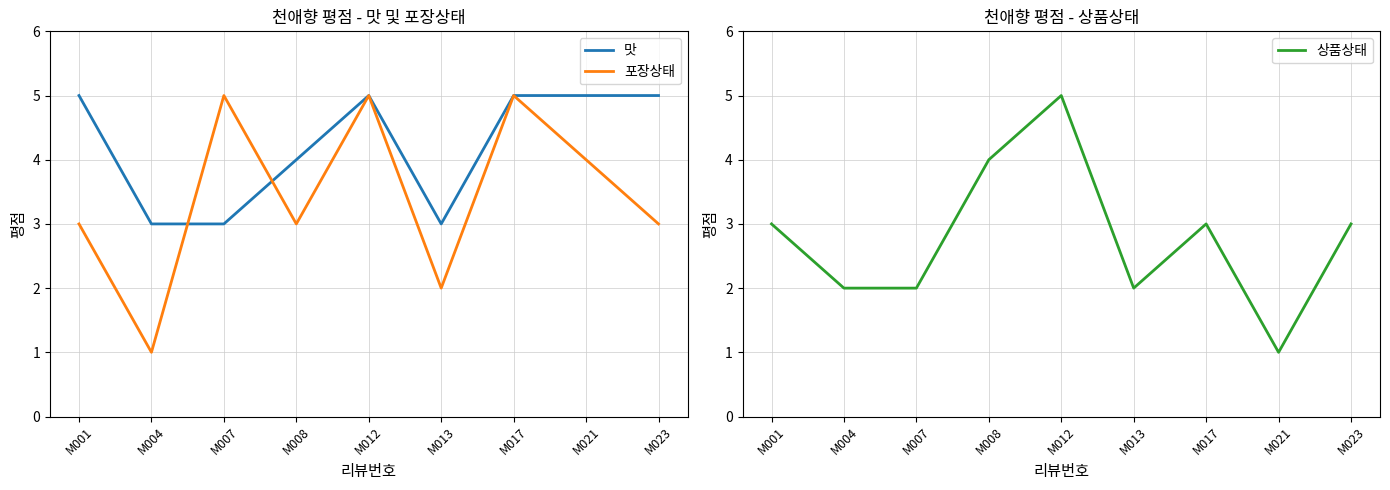

What is the minimum value shown in the chart?

1